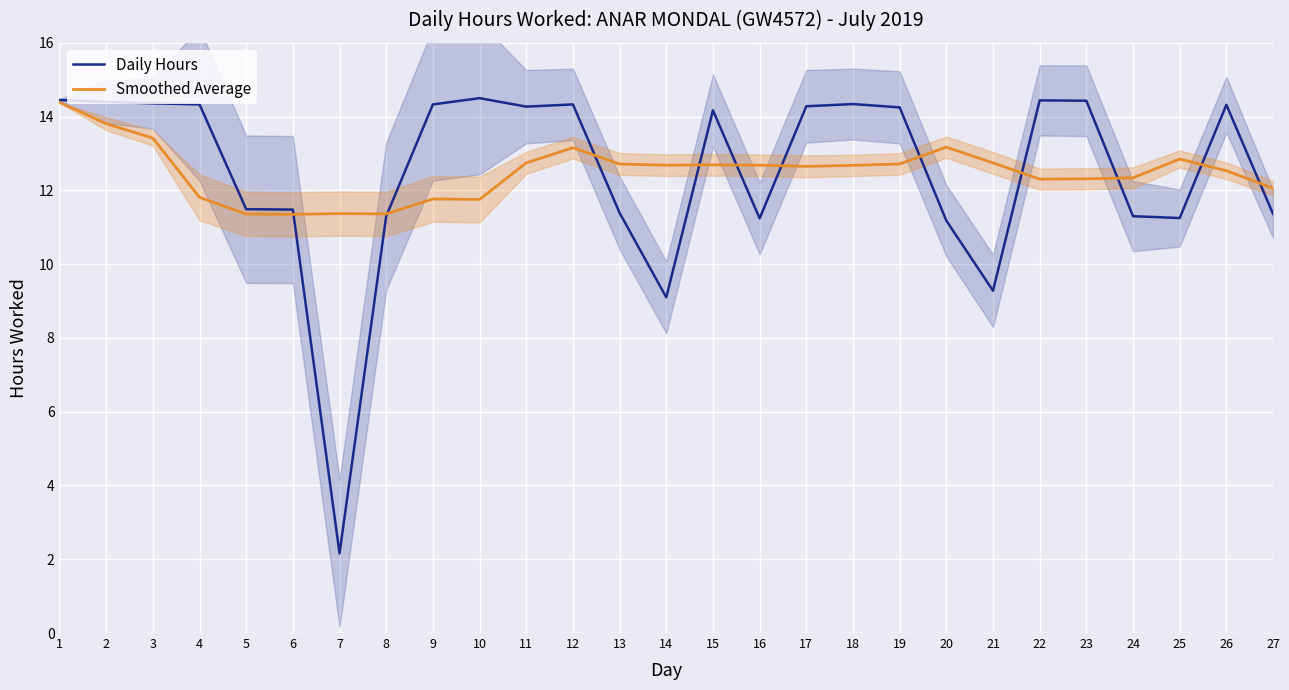

What is the sum of the Smoothed Average values at 27 and 5?

23.4